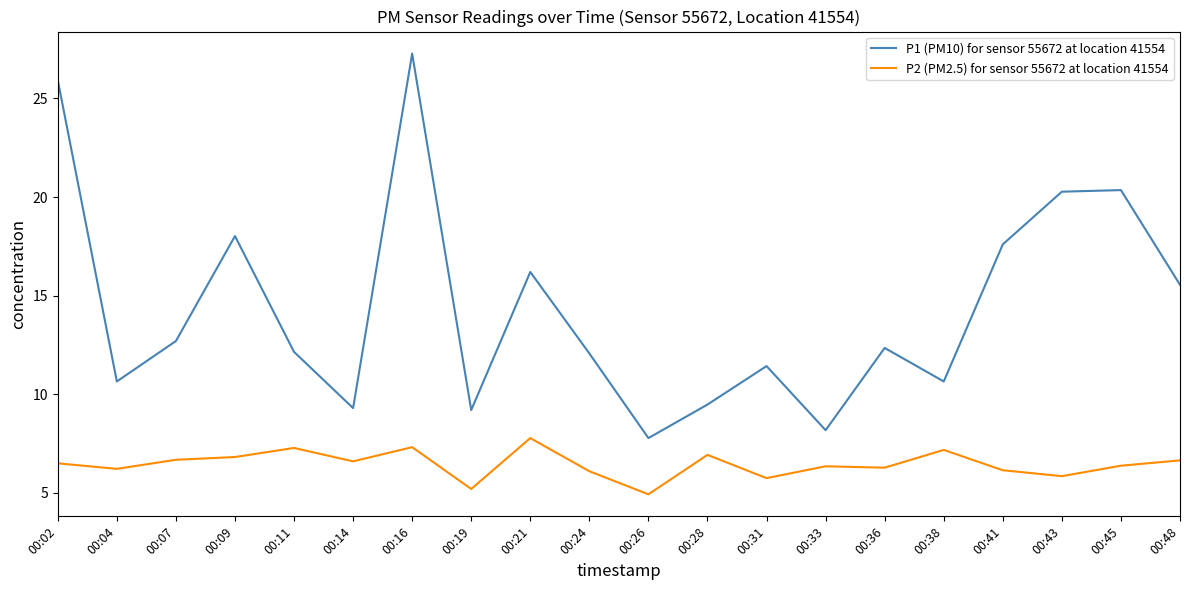

What is the smallest value displayed?

4.9